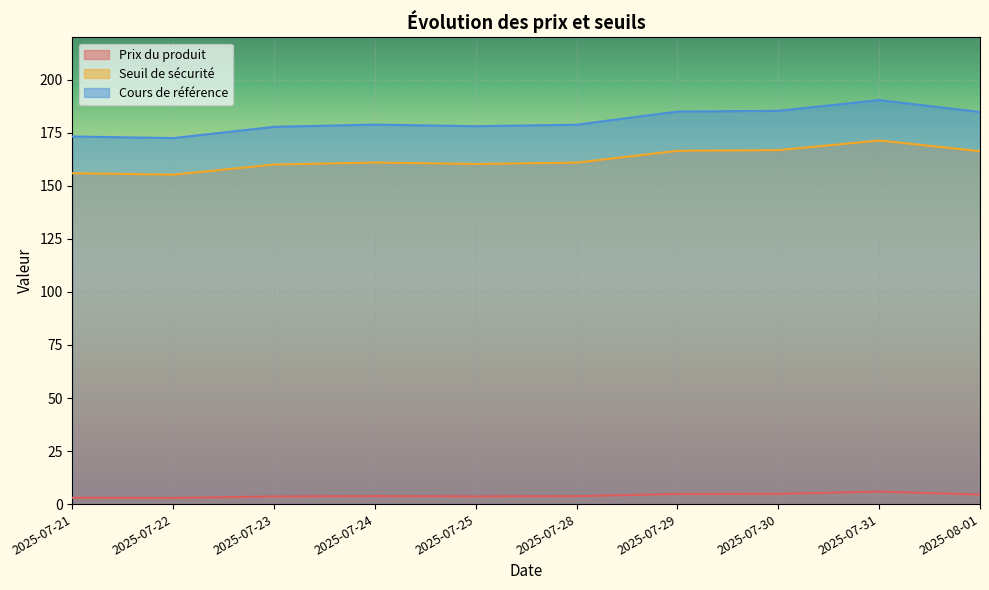

Is the value of Seuil de sécurité at 2025-07-29 greater than the value of Cours de référence at 2025-07-22?

No